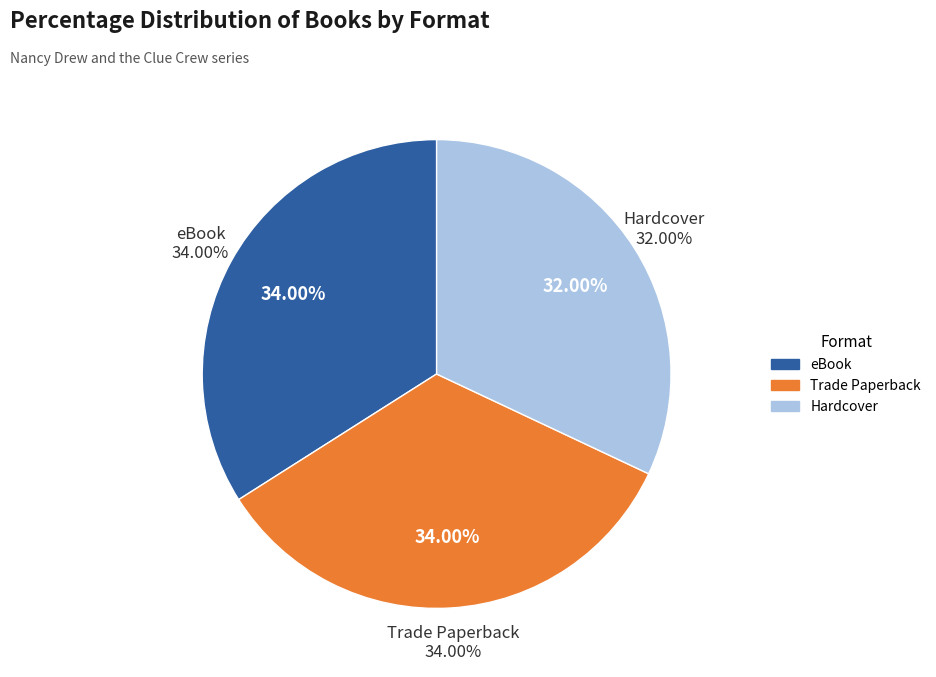

To the nearest percent, what is the combined percentage of eBook and Hardcover?

66%